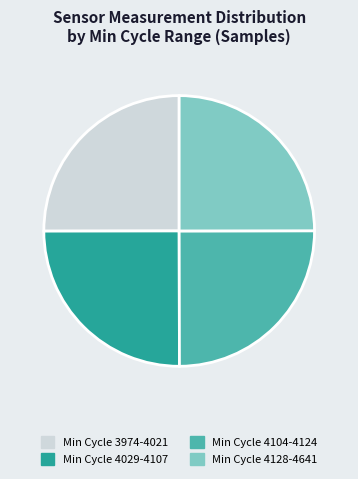

The Min Cycle 4029-4107 slice represents 35% of the pie. True or false?

False